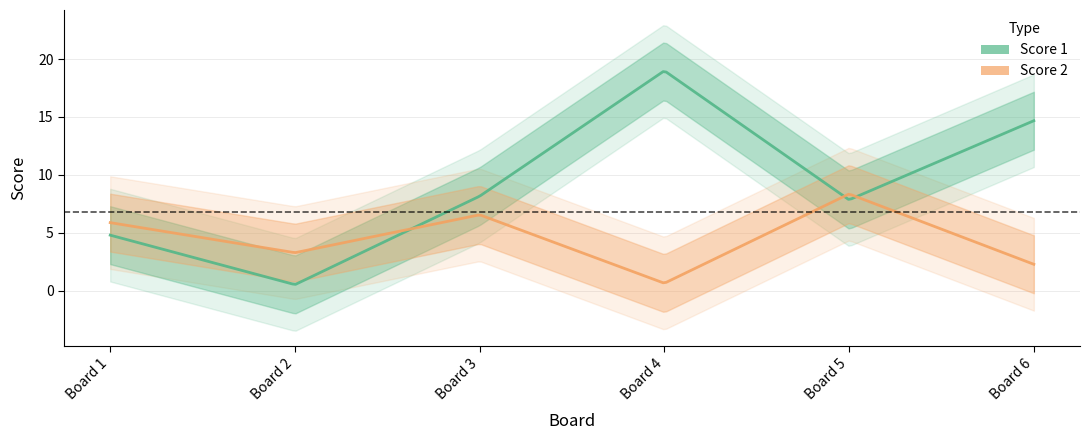

Rank the series by their average value, from lowest to highest.

Score 2, Score 1